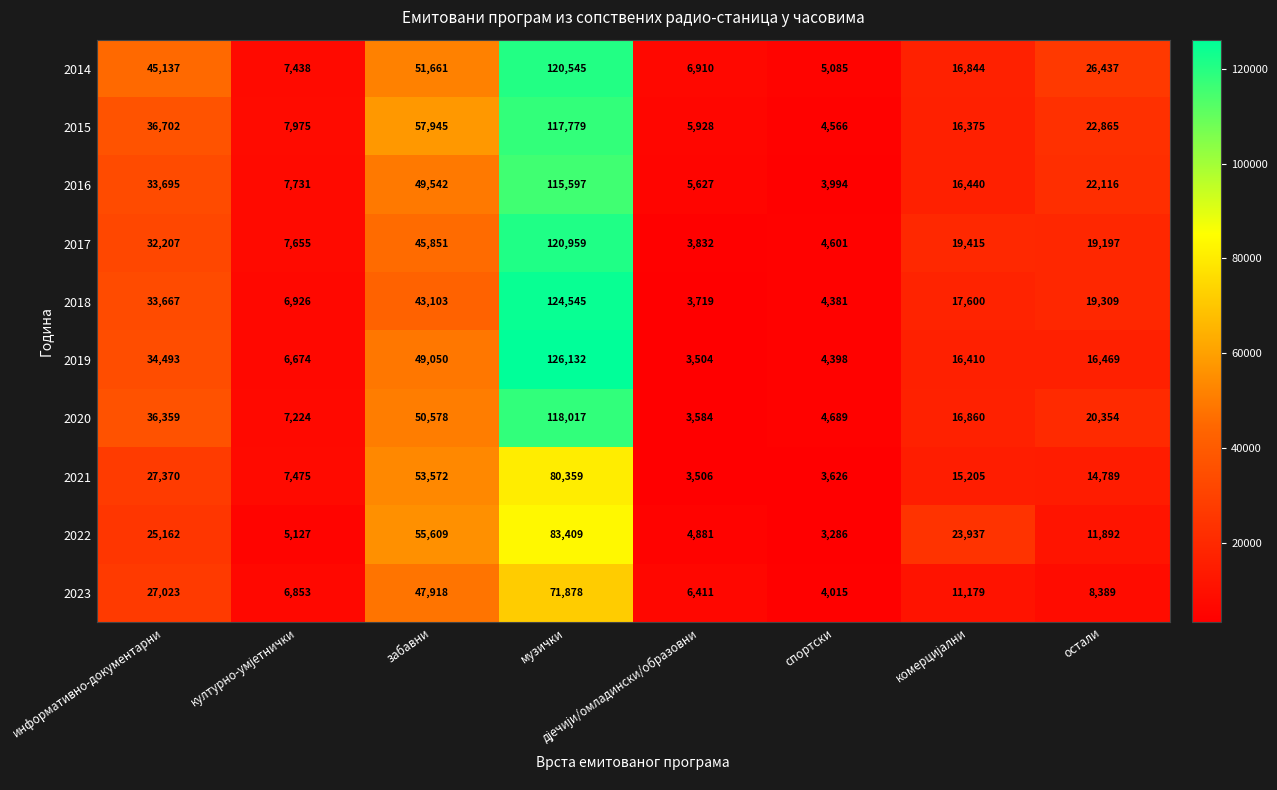

Rank the series at музички from lowest to highest value.

2023, 2021, 2022, 2016, 2015, 2020, 2014, 2017, 2018, 2019